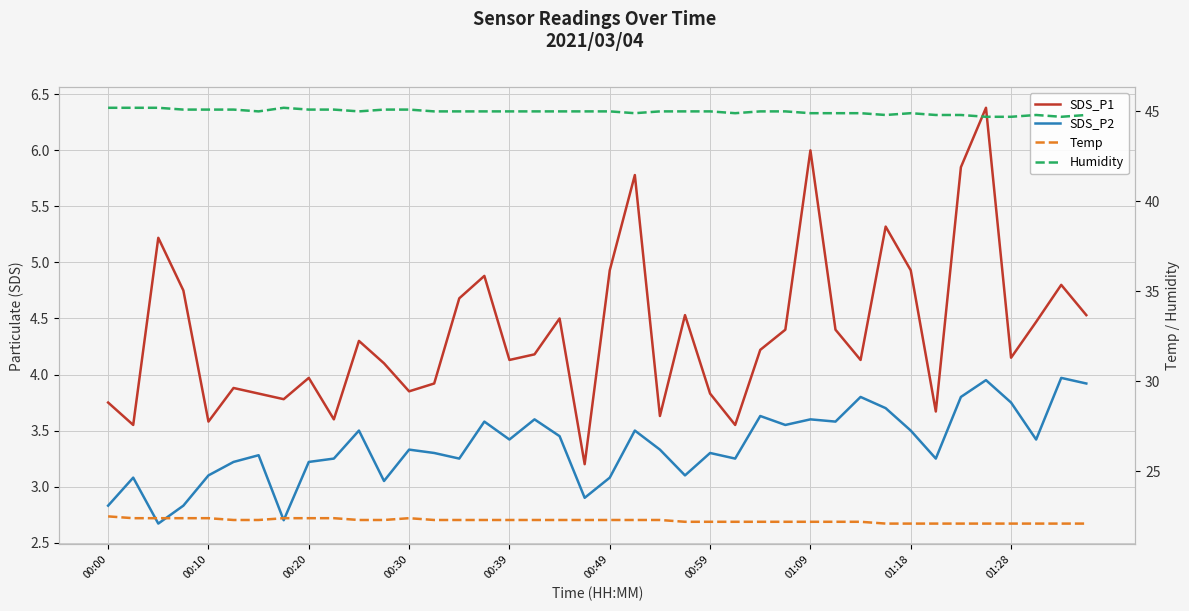

At which category does Temp reach its first local peak?

00:30